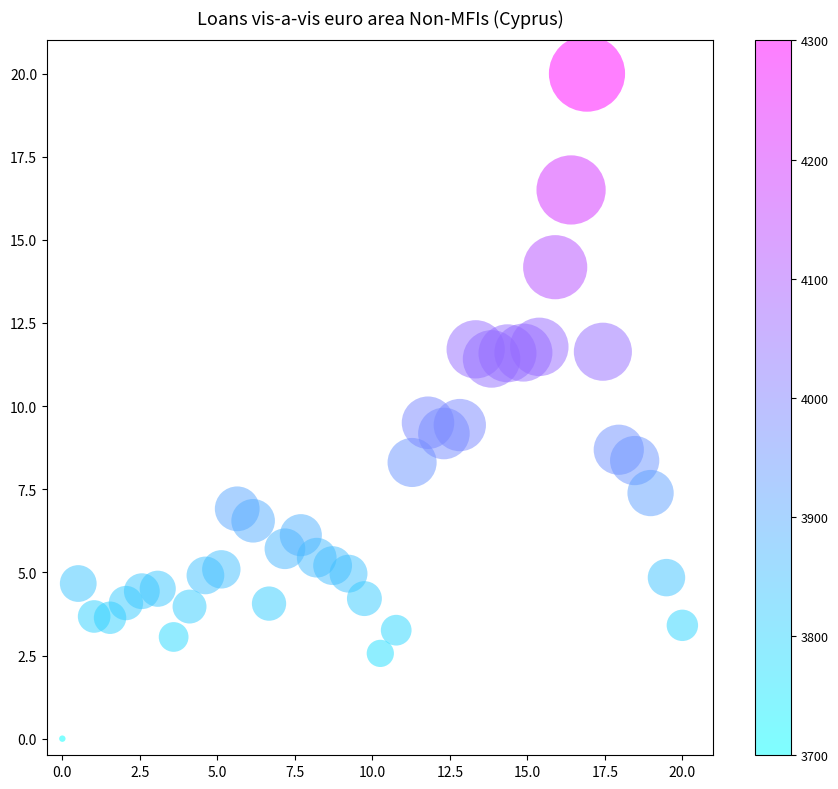

What is the range of X values (max minus min)?

20.0